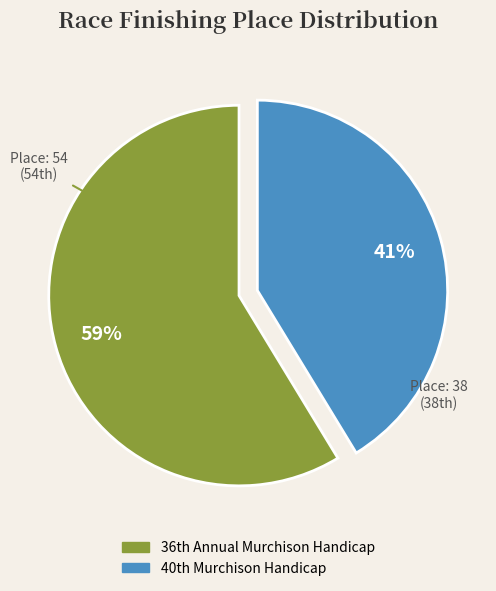

Is there any slice that represents more than half of the pie?

Yes